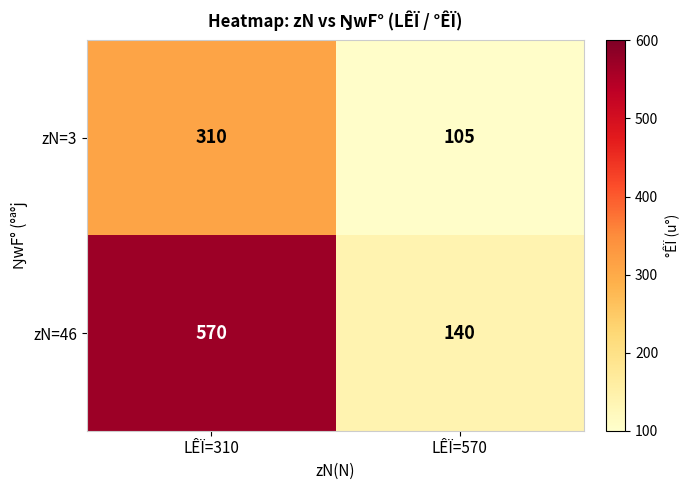

Rank the series by their maximum value, from highest to lowest.

zN=46, zN=3